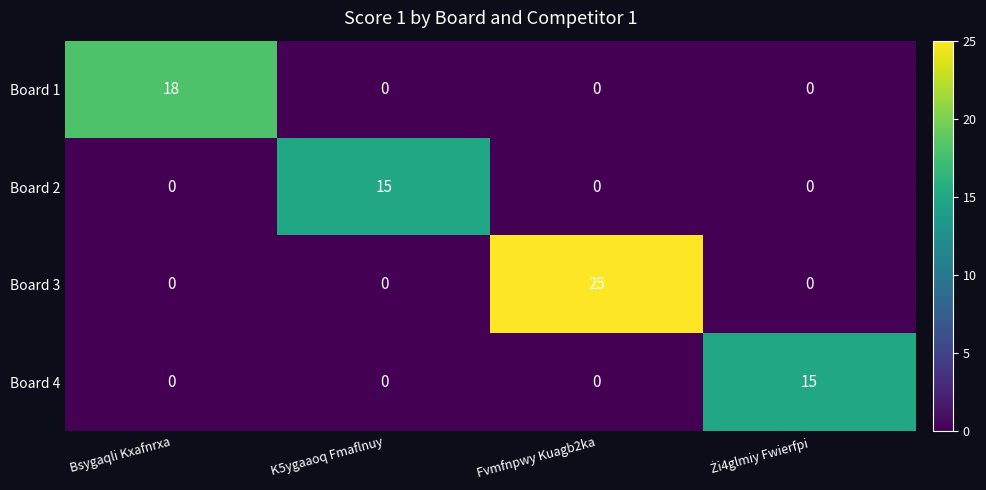

What is the total value across all series at K5ygaaoq Fmaflnuy?

15